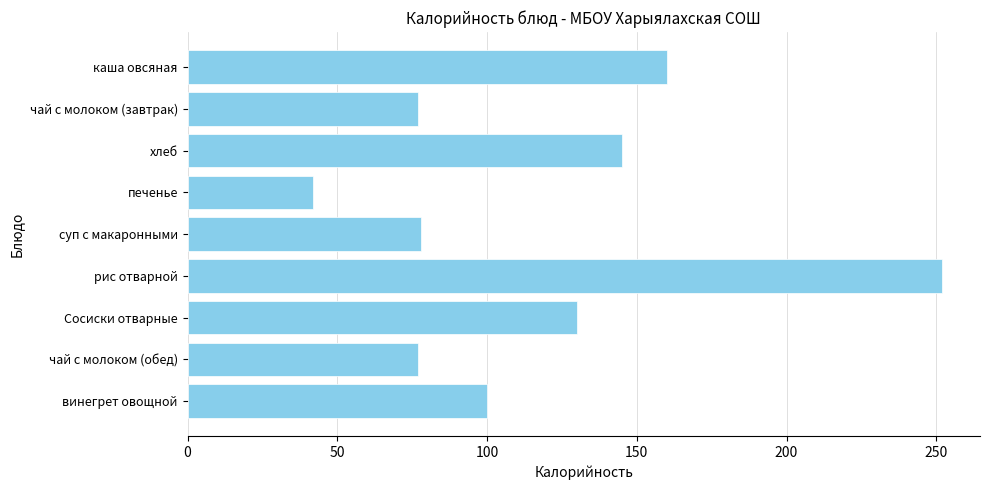

What is the value of the 8th bar from the top?

77